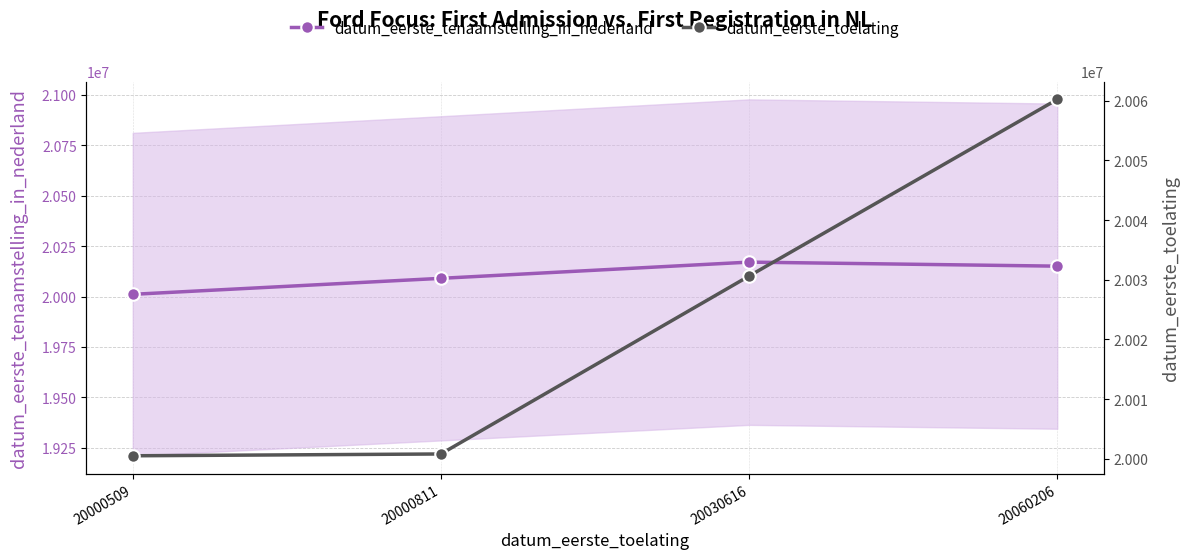

Where is datum_eerste_tenaamstelling_in_nederland nearest to the value 20090770?

20000811